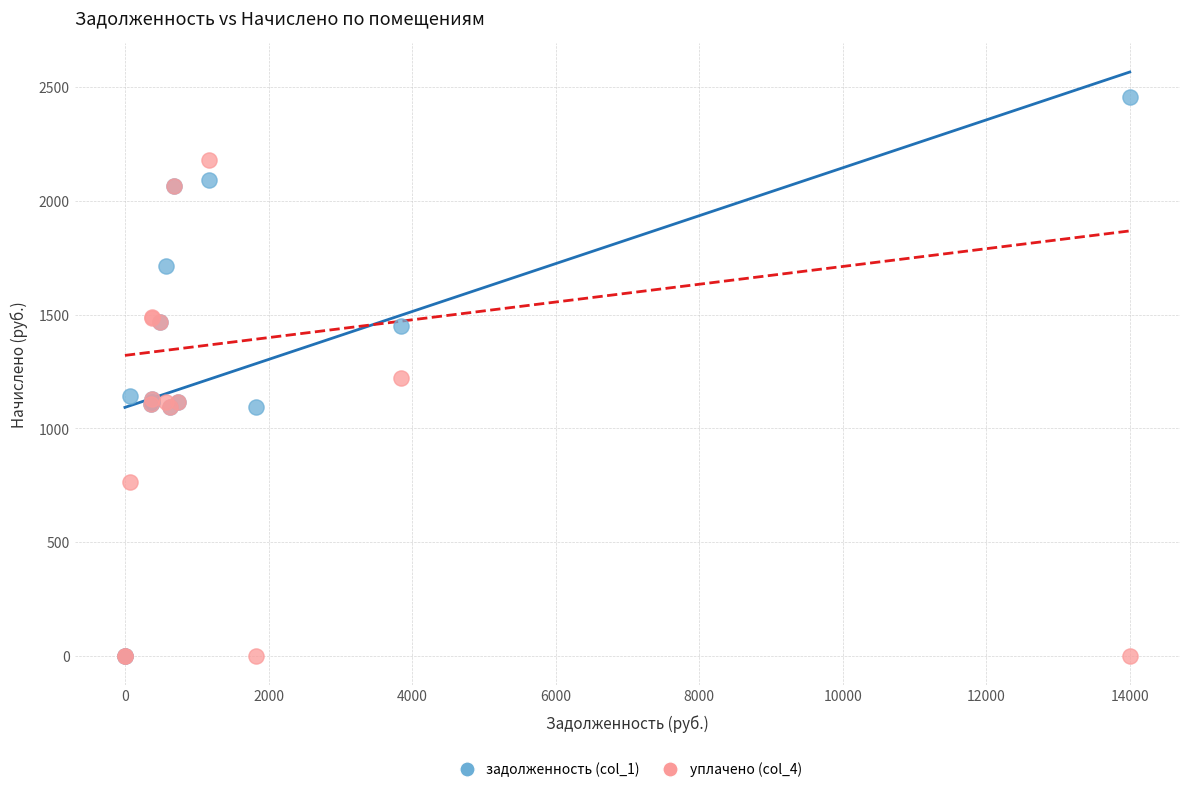

Which series has the widest spread of Y values?

задолженность (col_1)